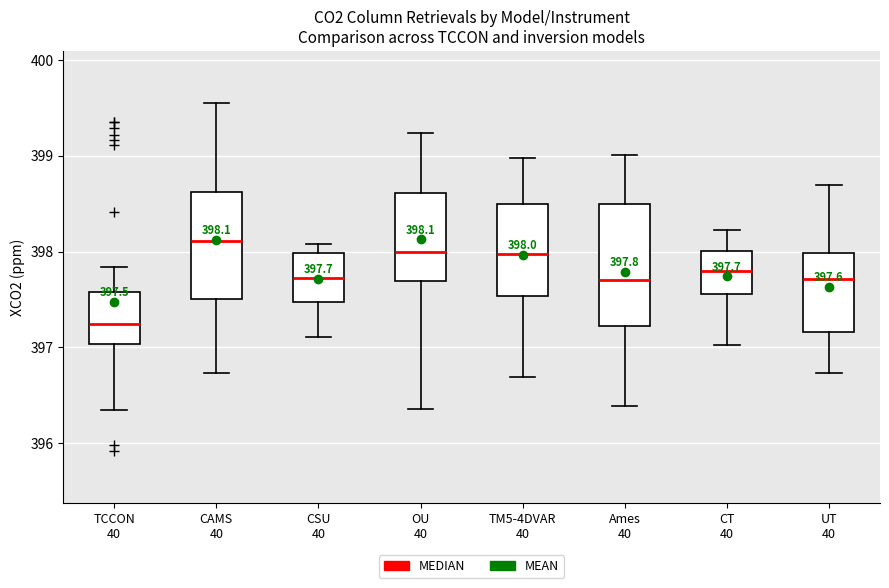

Which box is the tallest, from its lower edge to its upper edge?

Ames 40